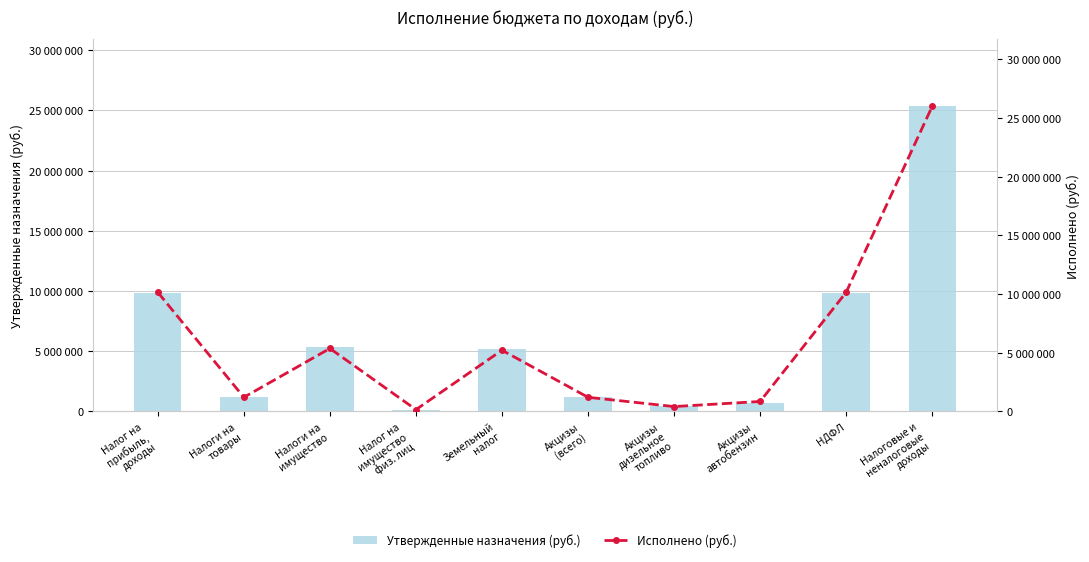

True or false: Утвержденные назначения (руб.) has a value of 219215.4 at Налог на
имущество
физ. лиц.

False